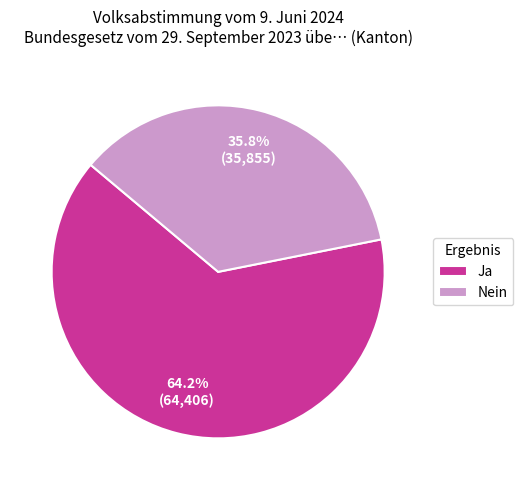

Is there a majority slice in this chart?

Yes